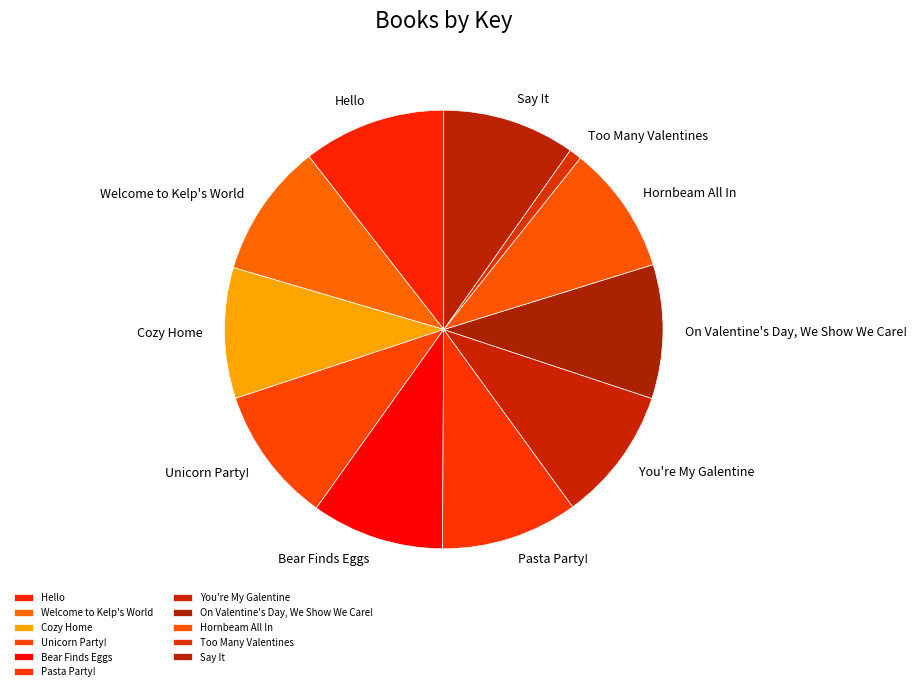

Combined, do Say It and Hornbeam All In account for over 50%?

No